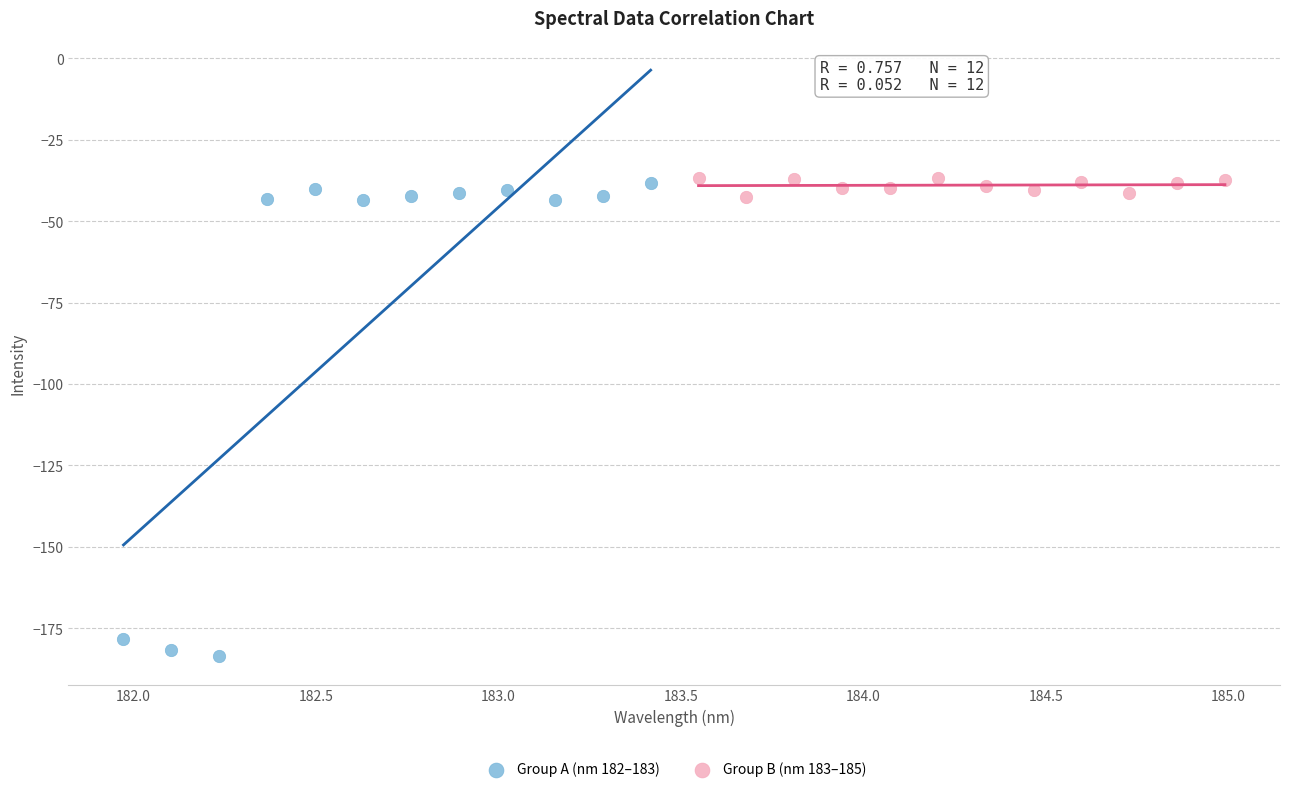

Which series reaches the minimum Y coordinate?

Group A (nm 182–183)